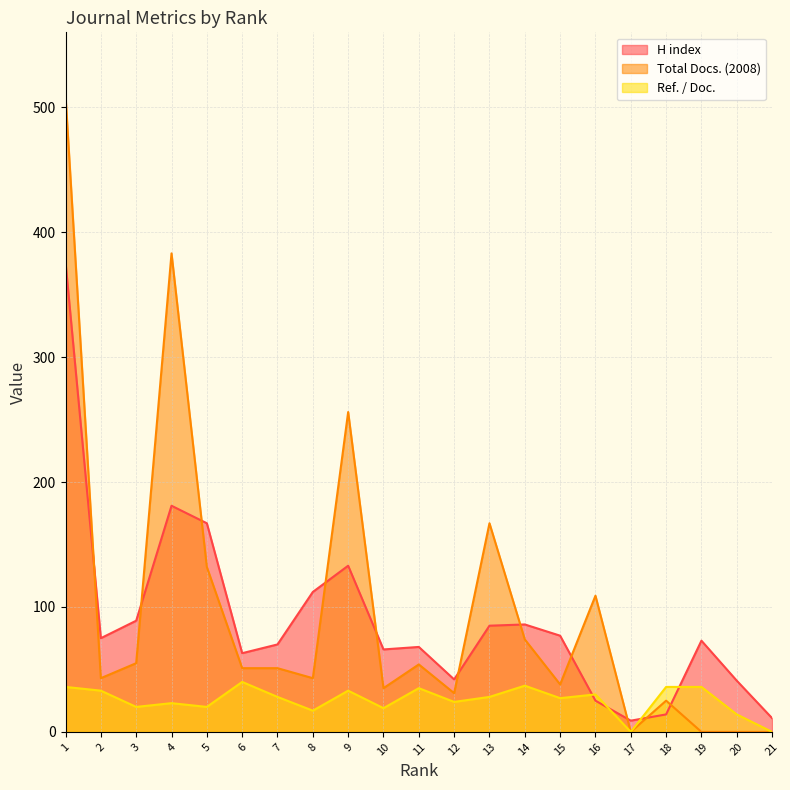

The value of H index at 20 is 69. True or false?

False